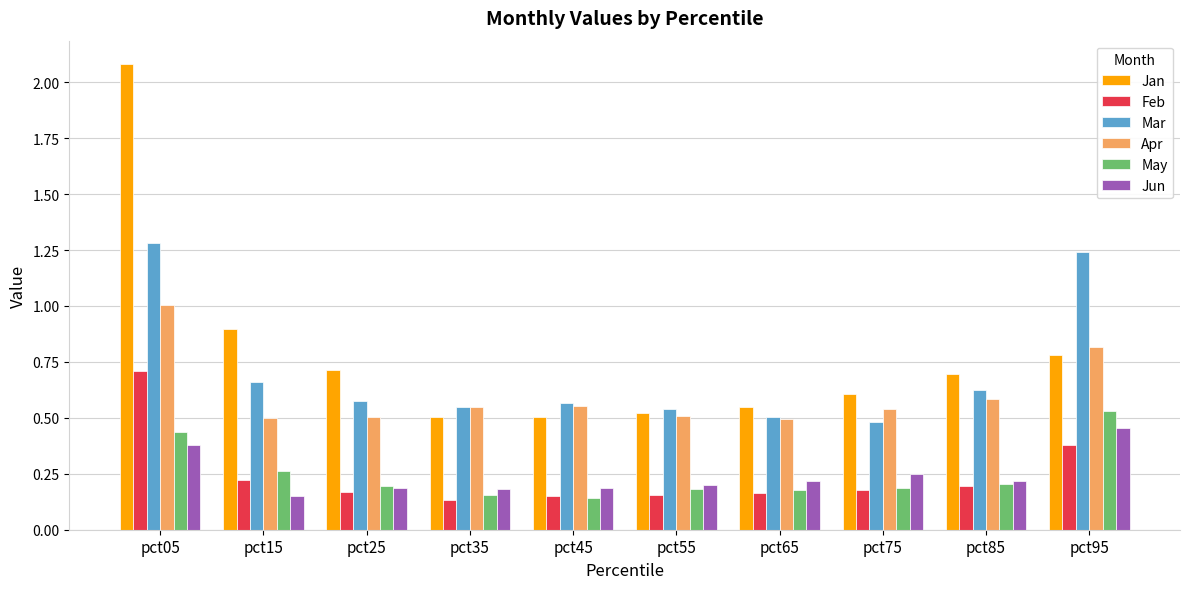

Which series changed the most between pct05 and pct35?

Jan